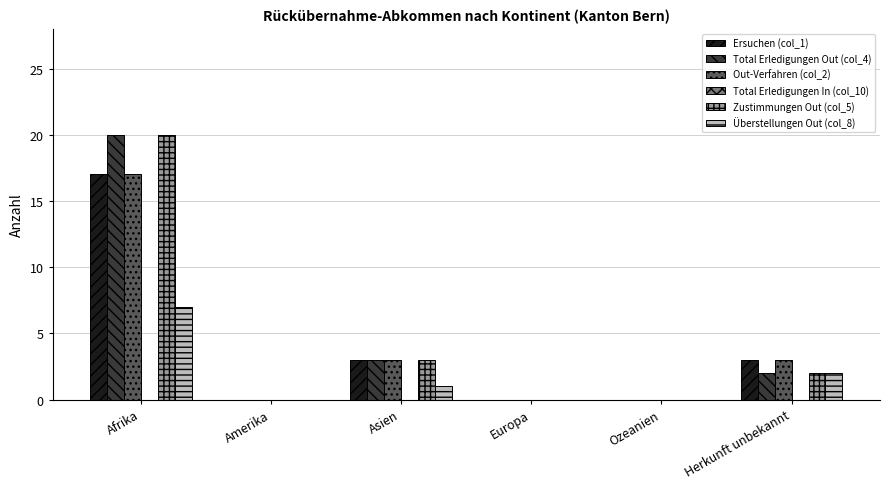

How many series are shown in this chart?

5